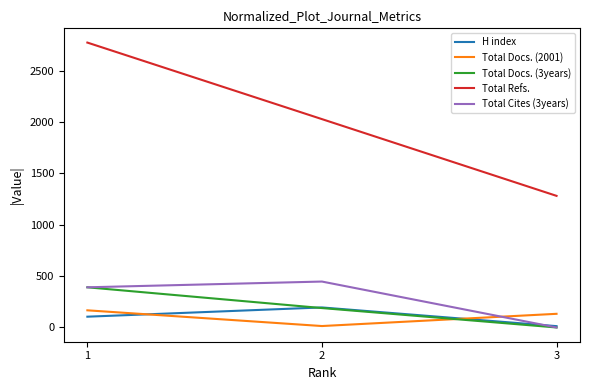

Reading left to right, list all the values displayed in this chart.

H index: 105	195	13
Total Docs. (2001): 167	14	133
Total Docs. (3years): 391	189	0
Total Refs.: 2773	2028	1281
Total Cites (3years): 391	447	0